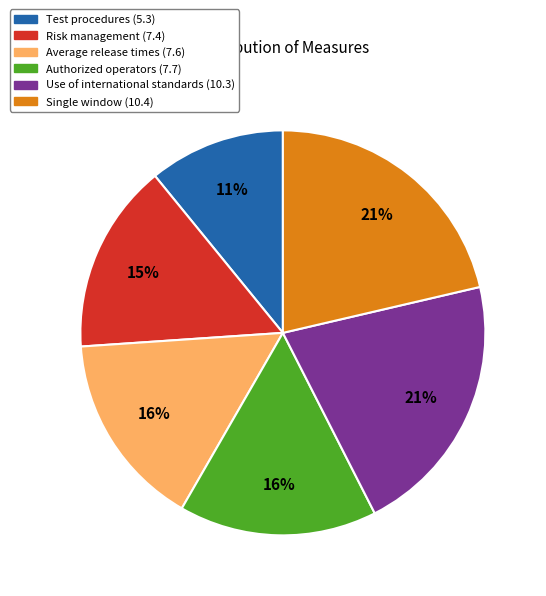

Combined, do Test procedures (5.3) and Risk management (7.4) account for over 50%?

No